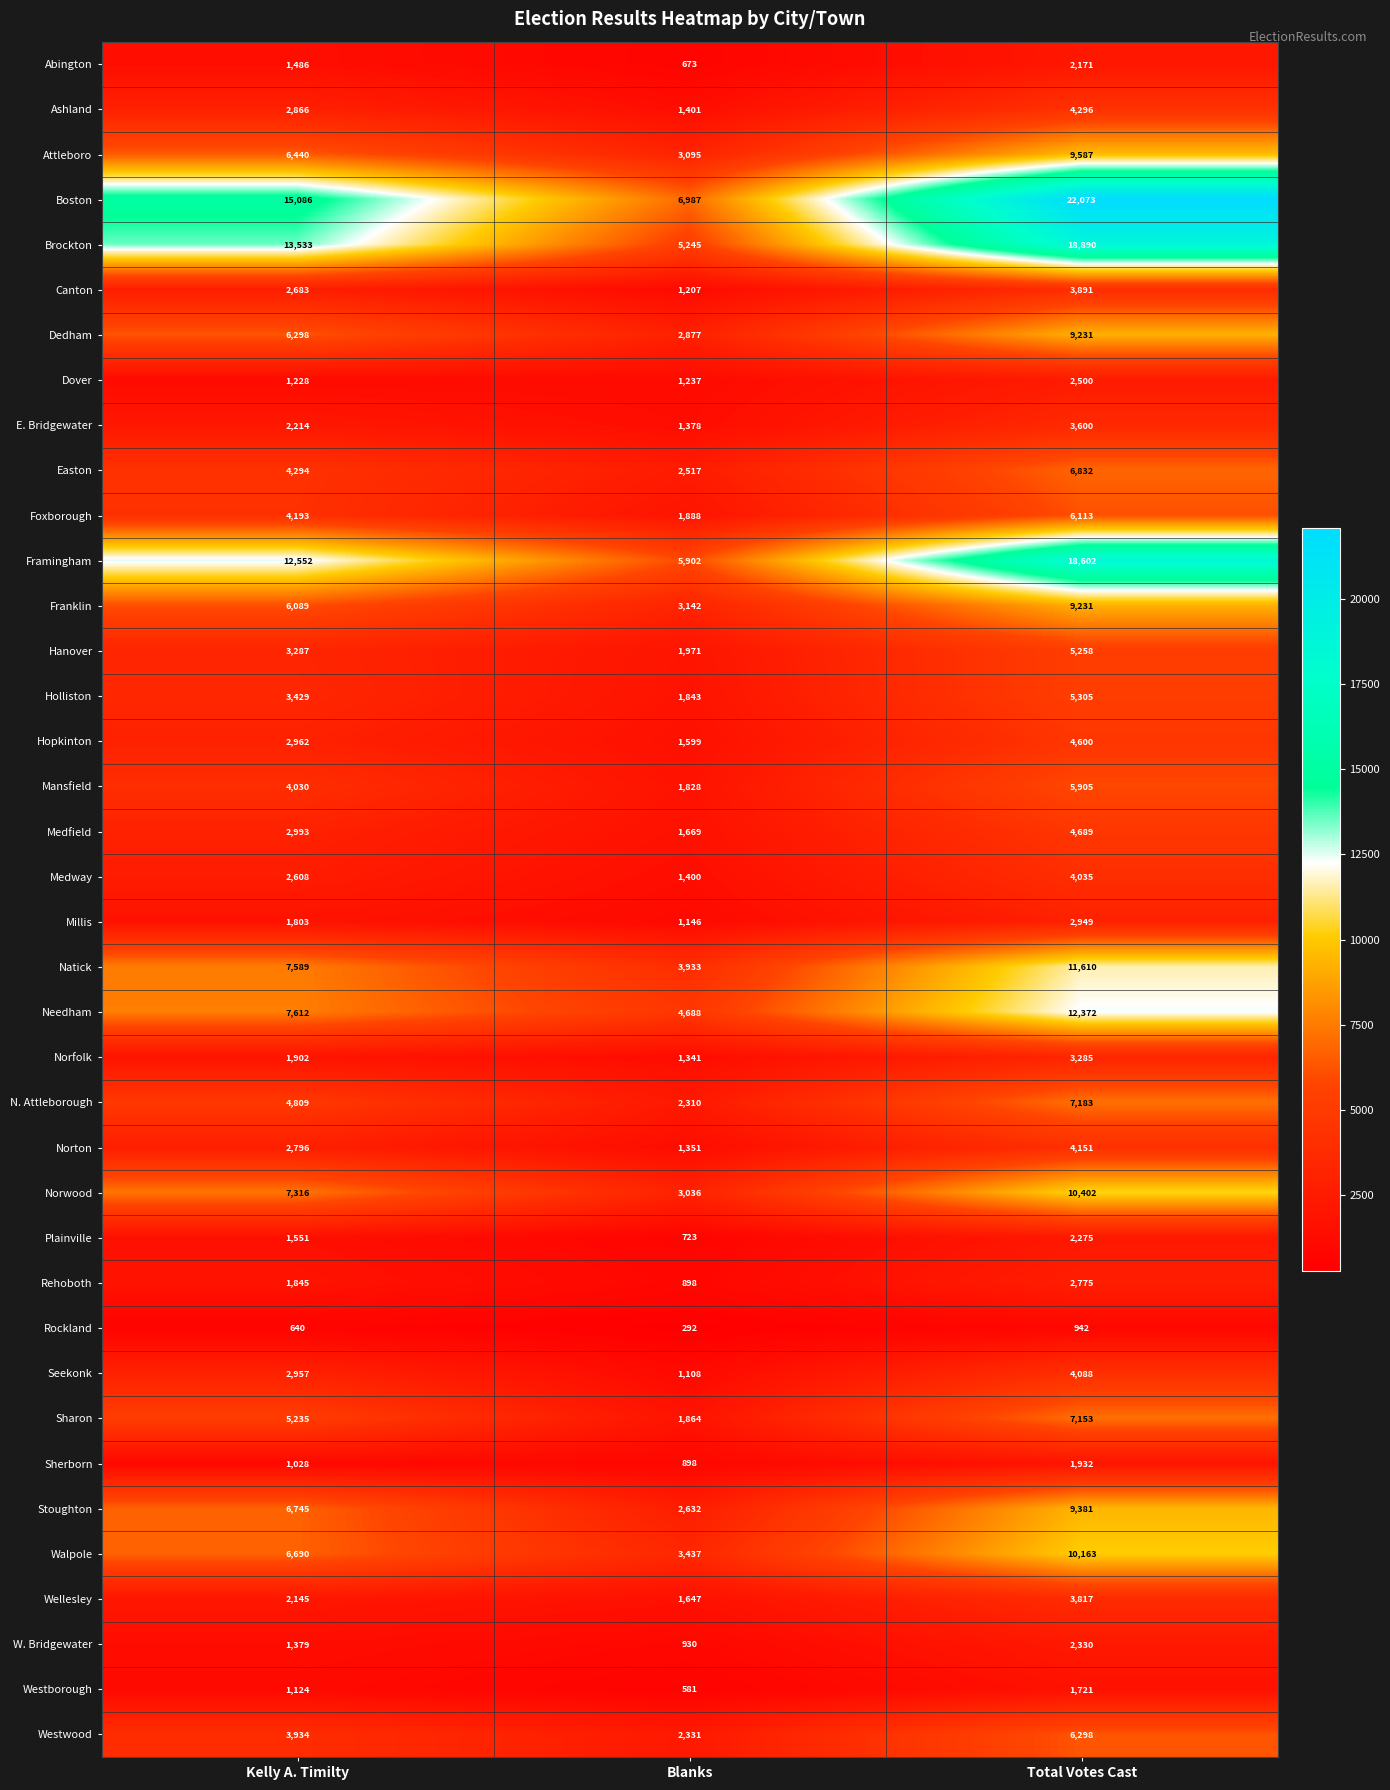

Which series has the largest range (max minus min)?

Boston